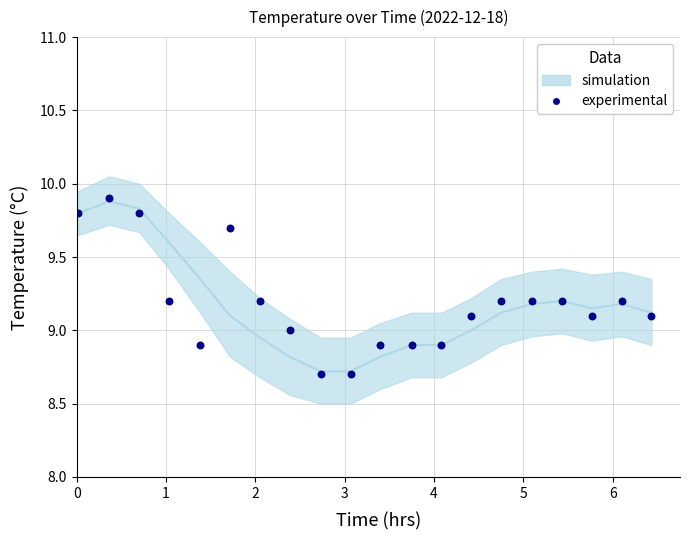

What is the range of X values (max minus min)?

6.4